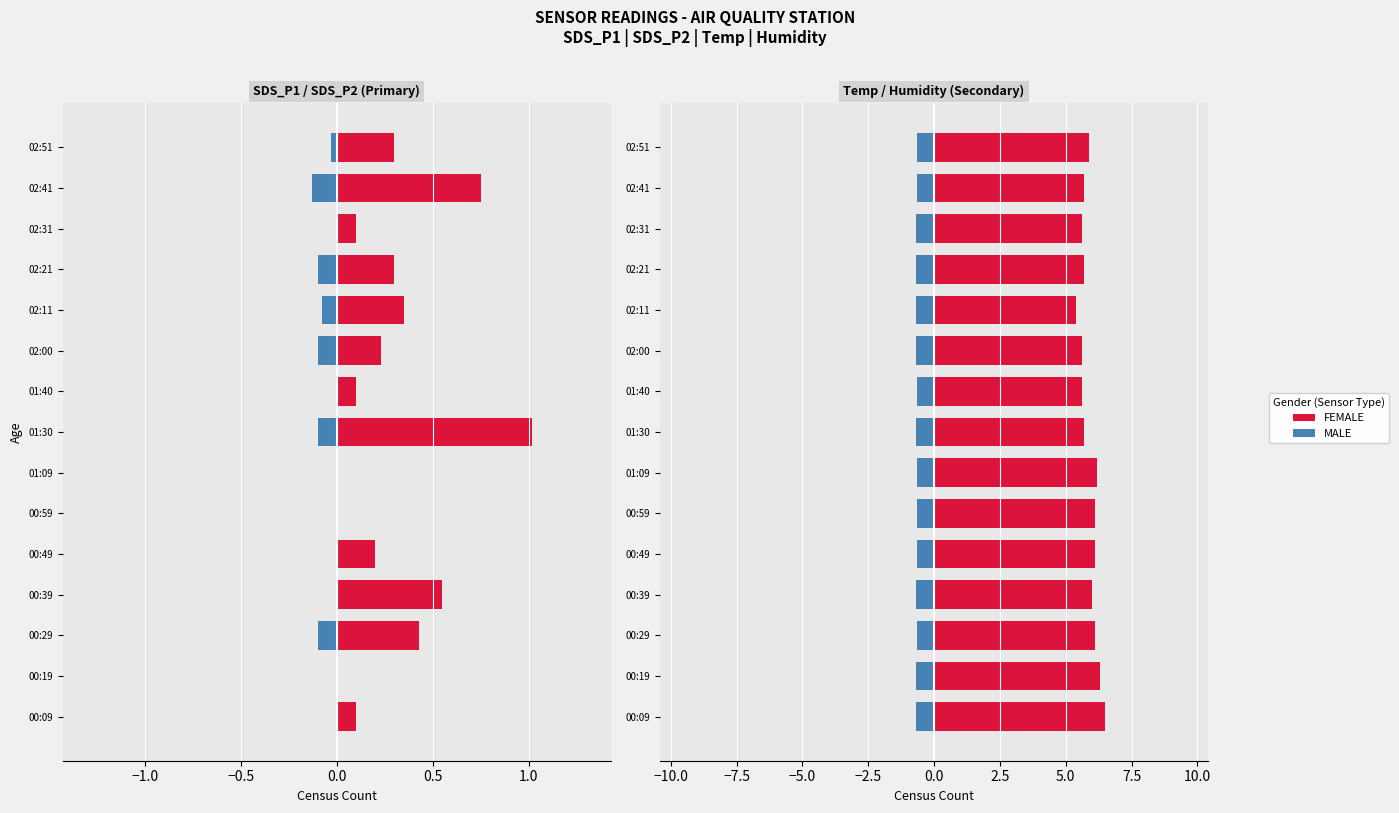

Which series has the widest spread of values?

FEMALE (Temp)